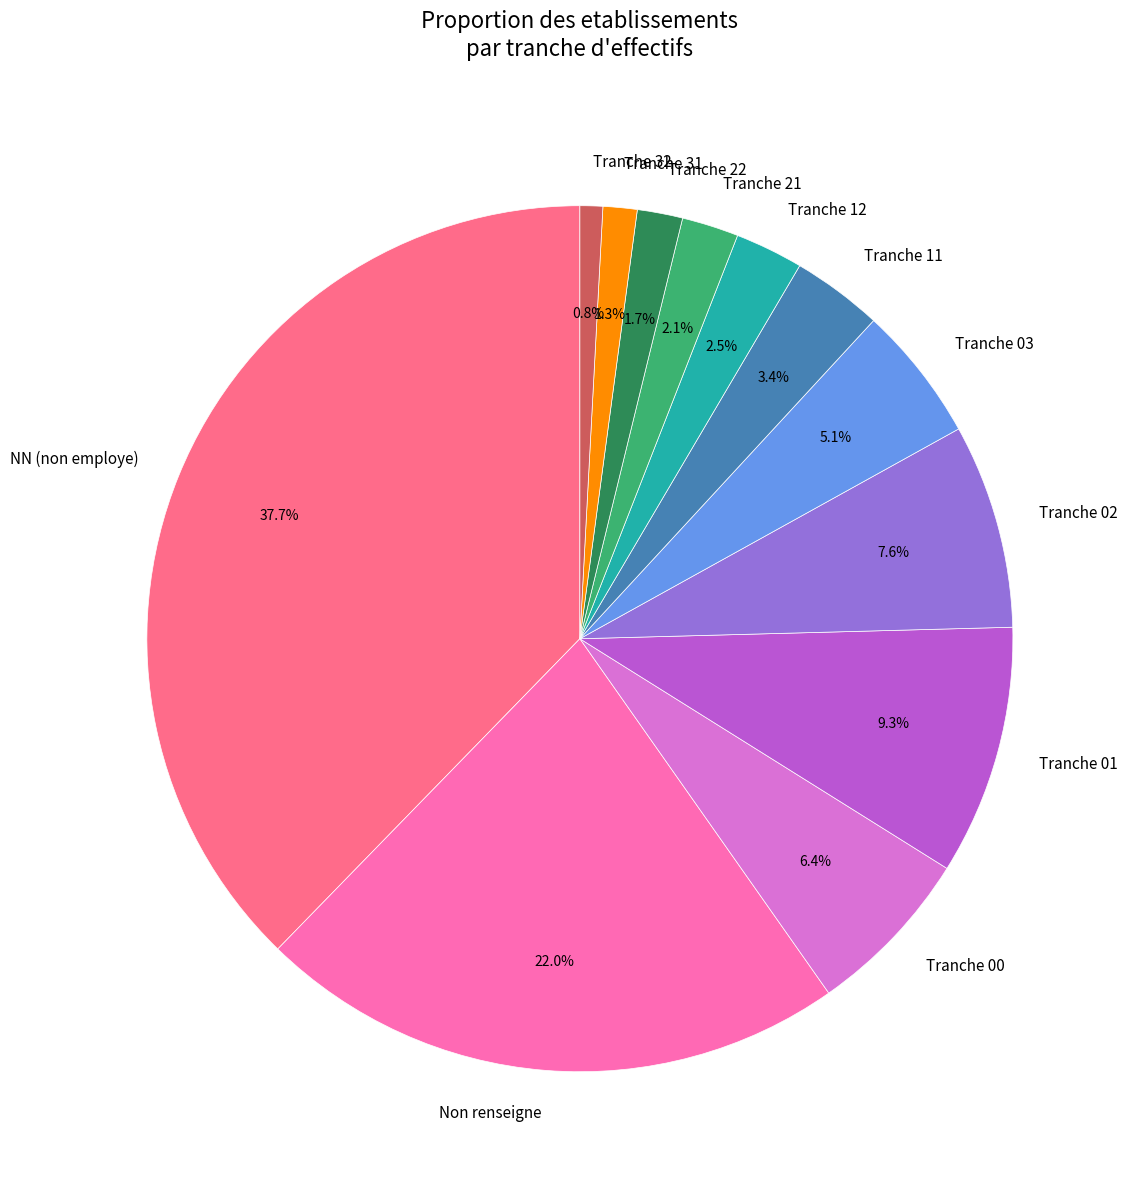

Between Tranche 00 and Tranche 31, which is larger?

Tranche 00